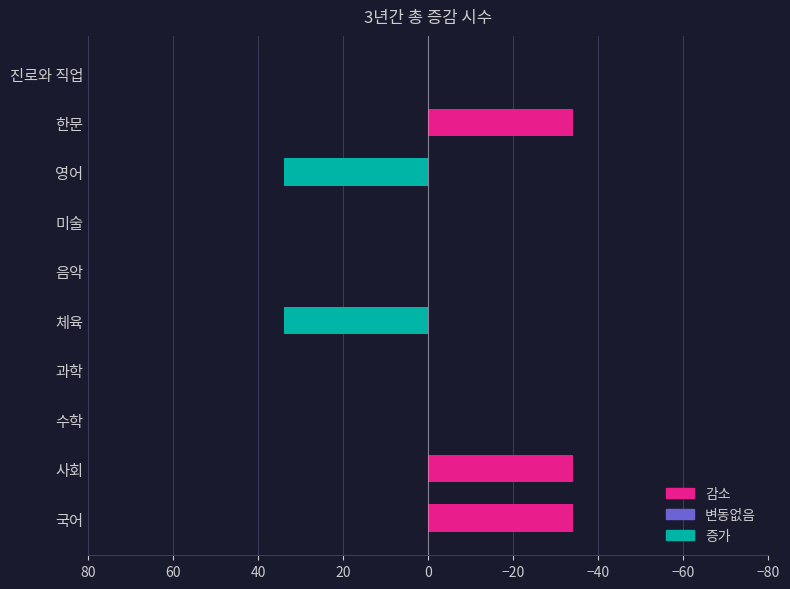

Is it true that the value at 음악 is 0?

True